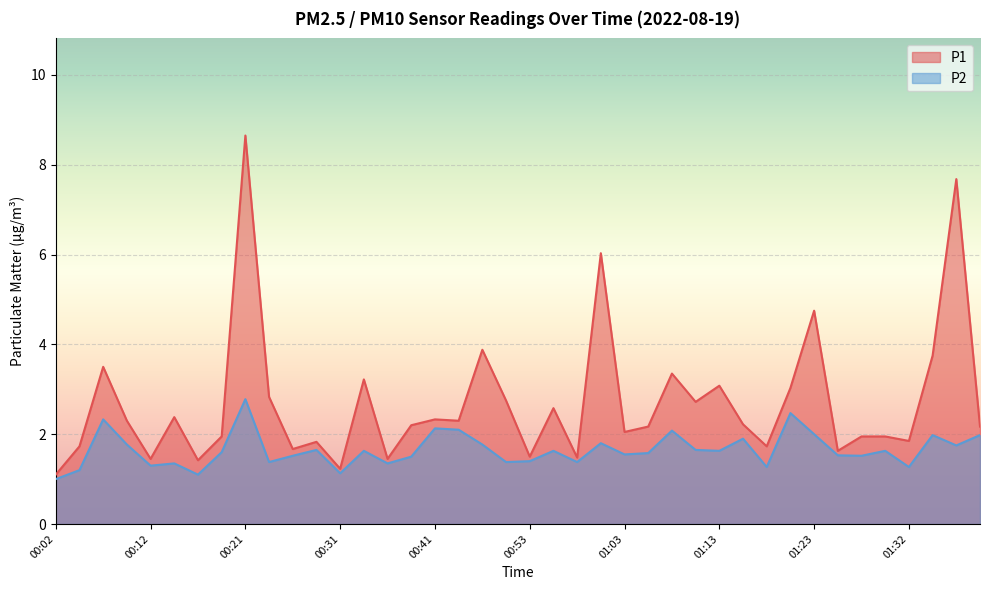

How many interior local valleys does the P1 series have?

13